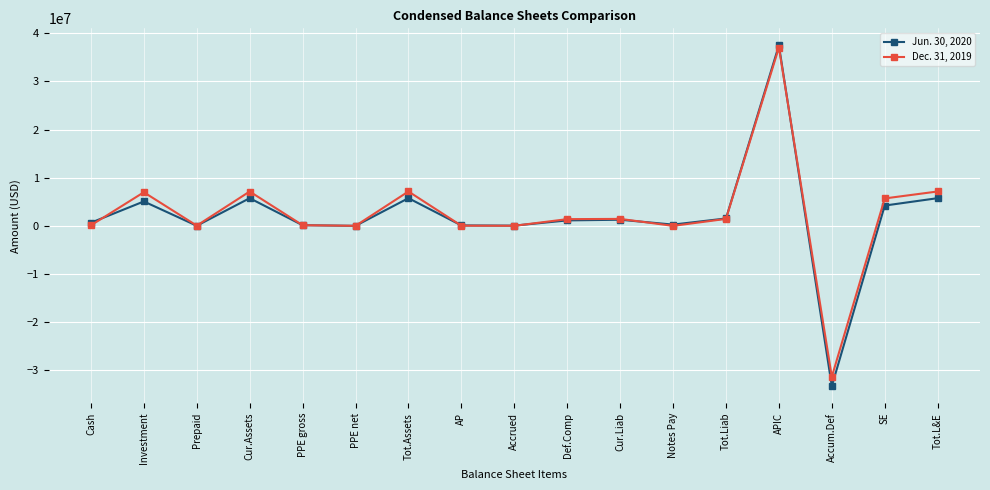

What is the label of the 16th point from the left?

SE